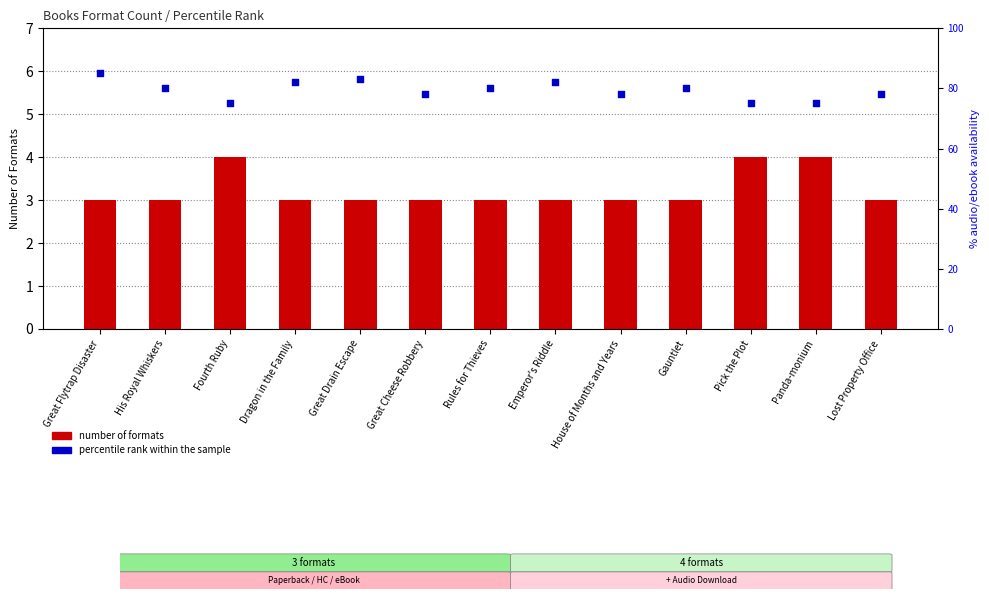

What are all the series names shown in the legend?

number of formats, percentile rank within the sample